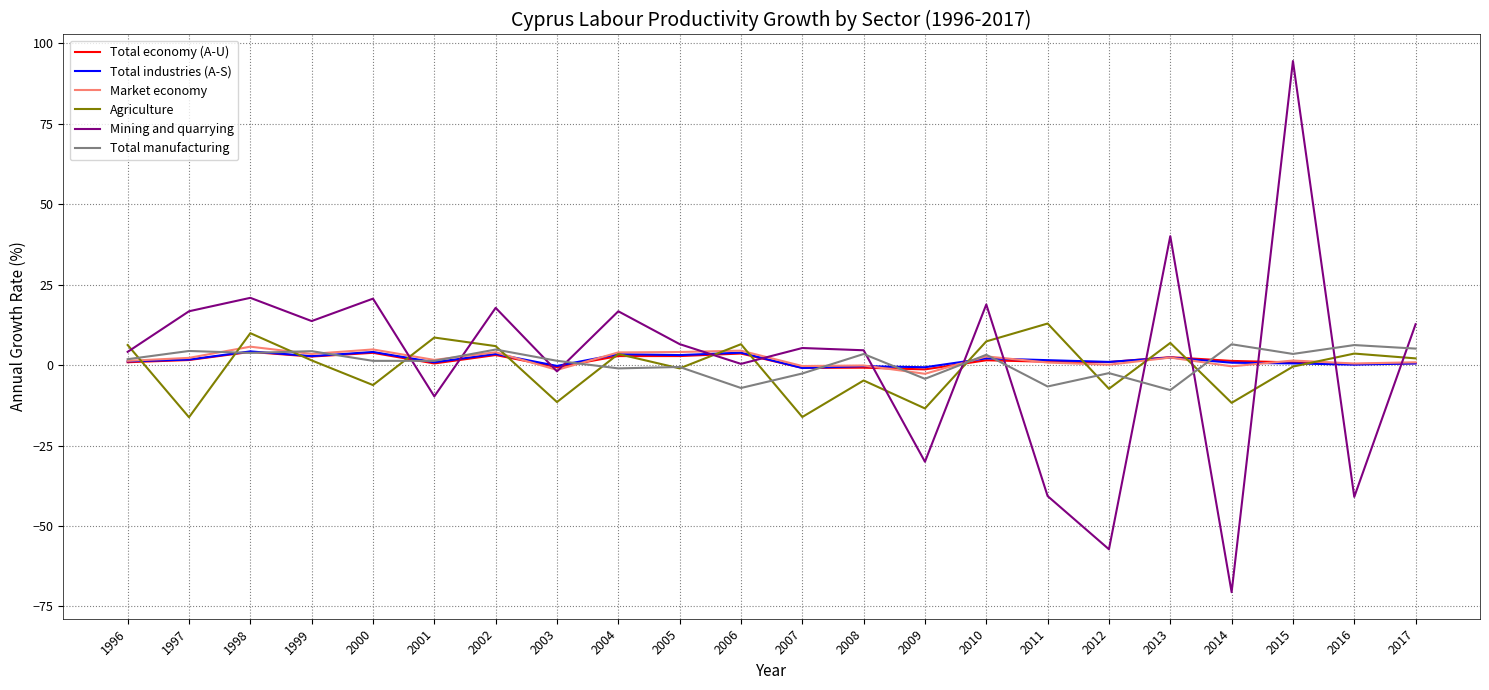

True or false: Agriculture has a value of 1.5 at 1999.

True